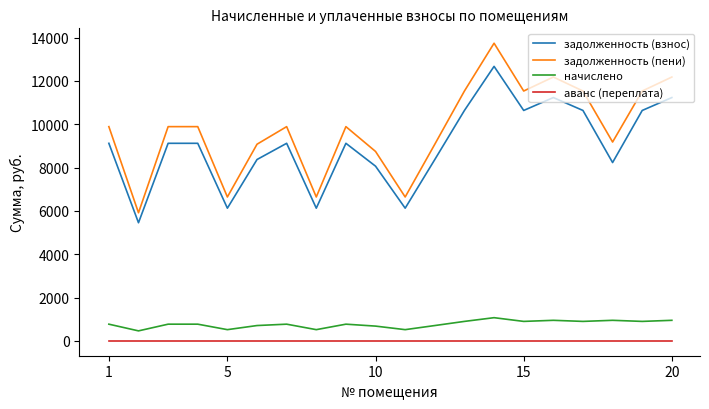

What is the sum of all задолженность (взнос) values?

180148.8